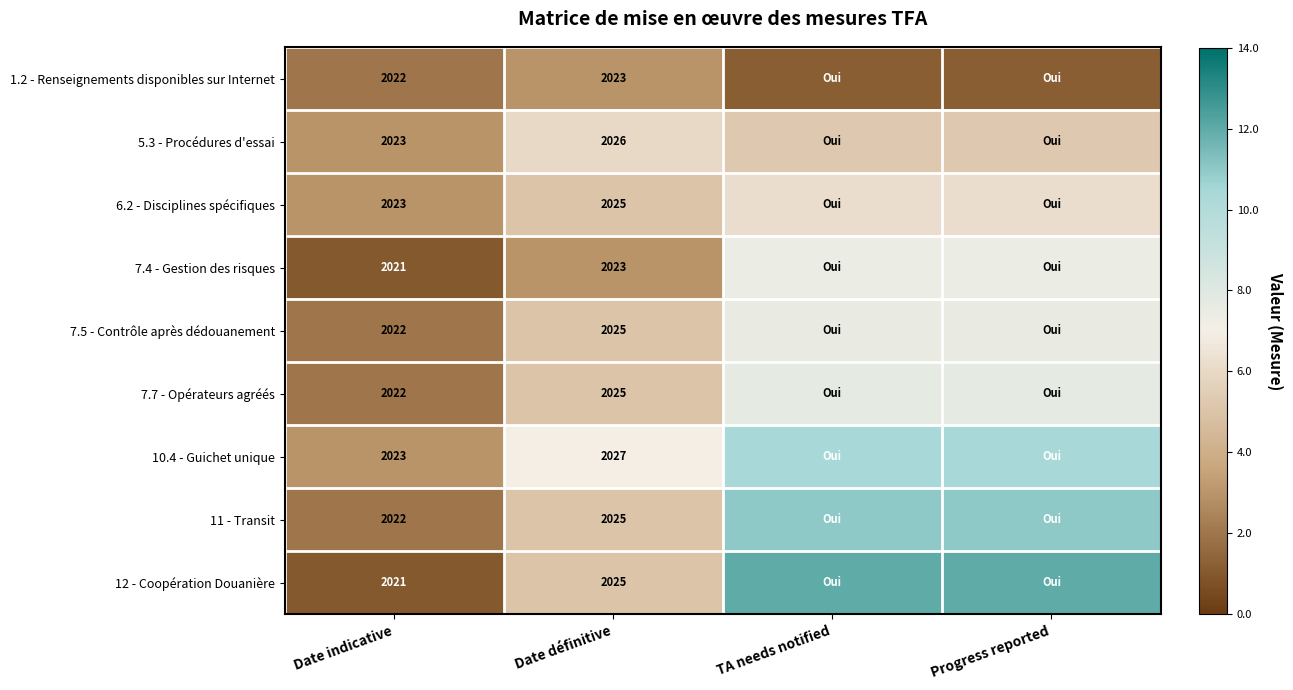

Is the value of 12 - Coopération Douanière at Date indicative greater than the value of 10.4 - Guichet unique at Date définitive?

No